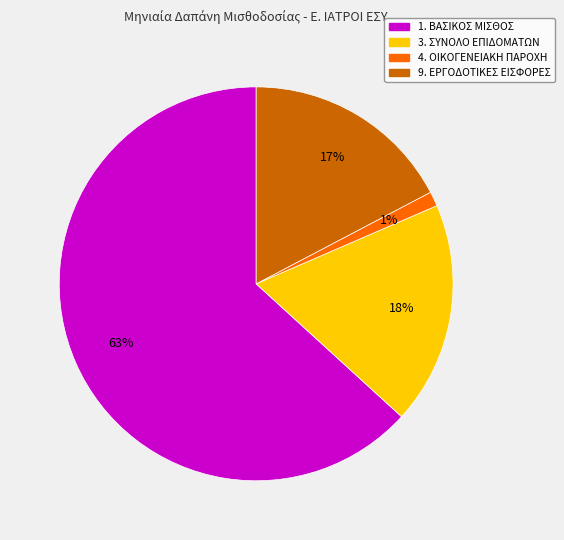

Does any single category account for the majority?

Yes